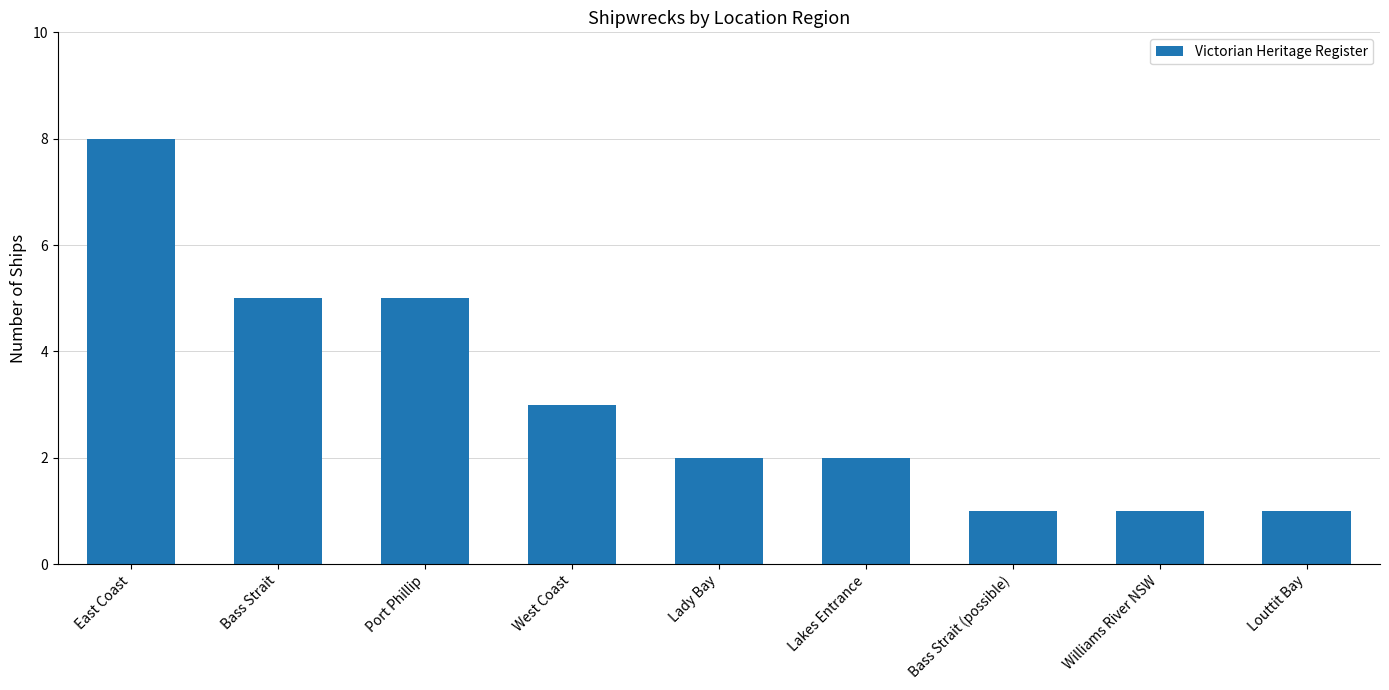

Which has a higher value, Lady Bay or Bass Strait?

Bass Strait